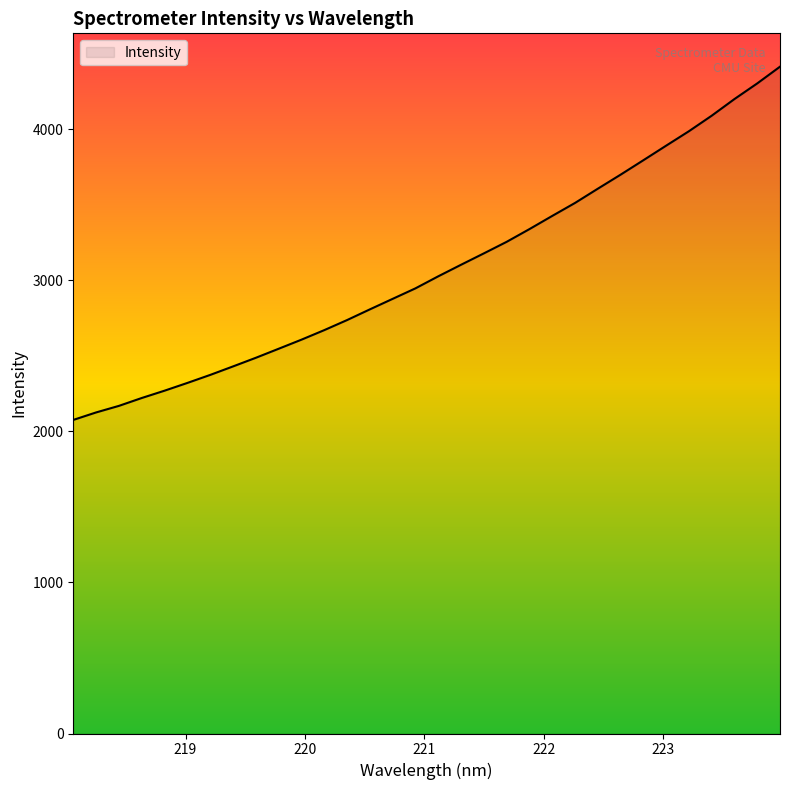

True or false: there are more than 2 points higher than both neighbors.

False